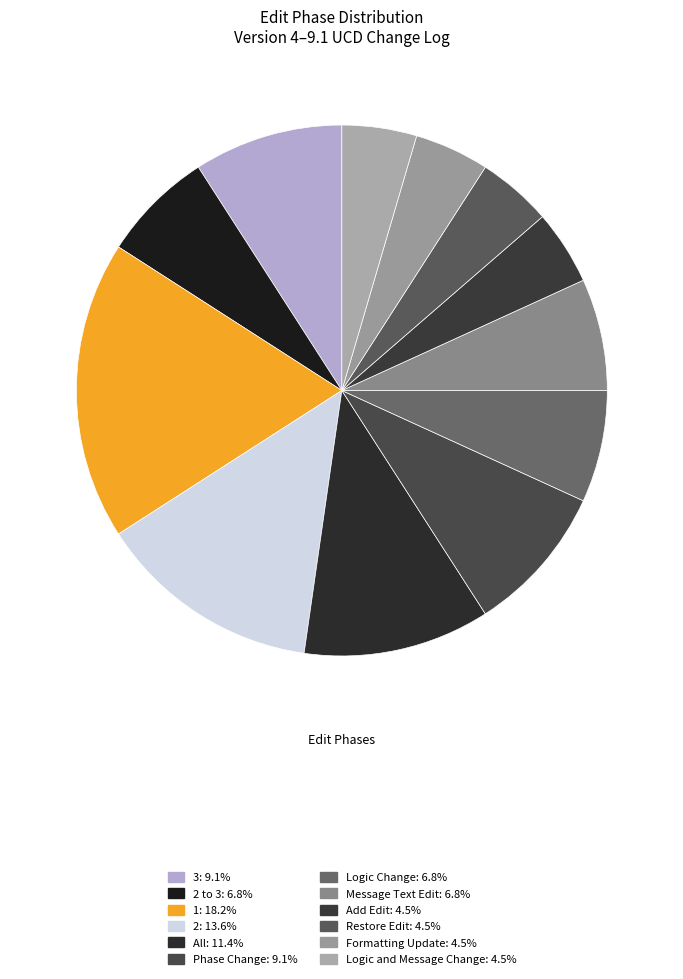

Is there a majority slice in this chart?

No